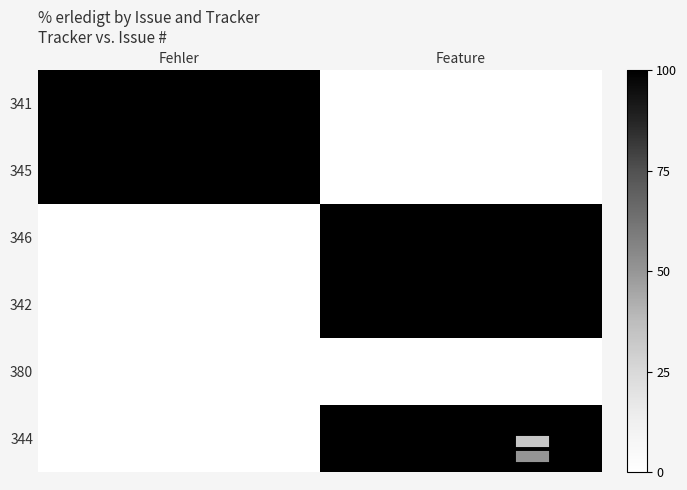

What is the spread (max minus min) of values at Feature?

100